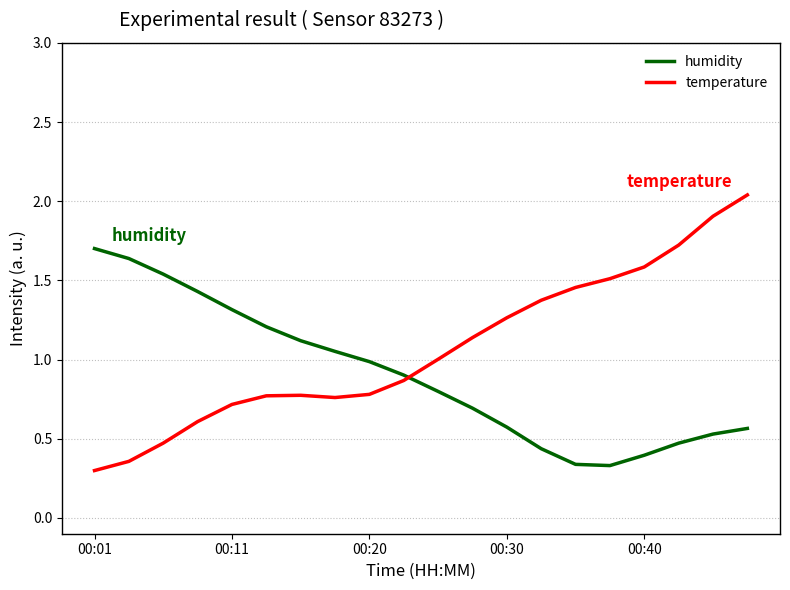

Which series has the largest range (max minus min)?

temperature